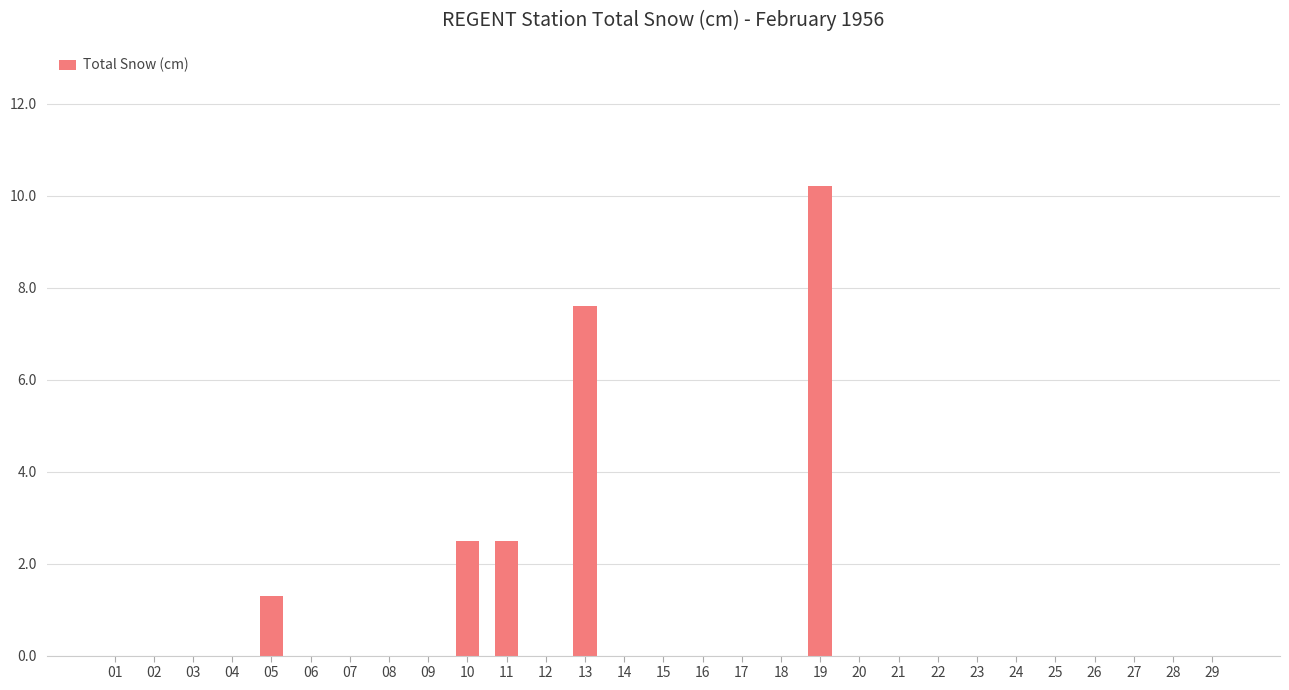

What is the greatest value displayed?

10.2